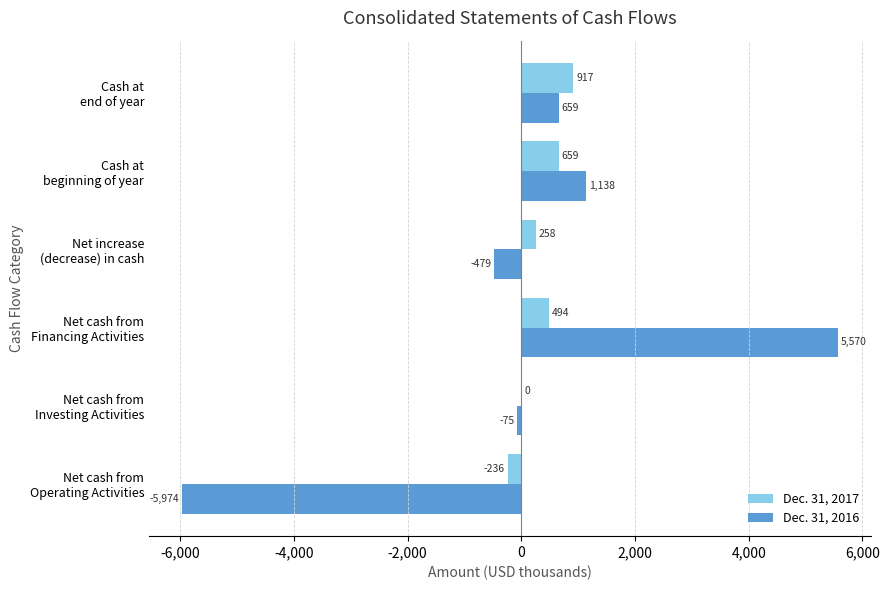

Which series has the largest total across all categories?

Dec. 31, 2017